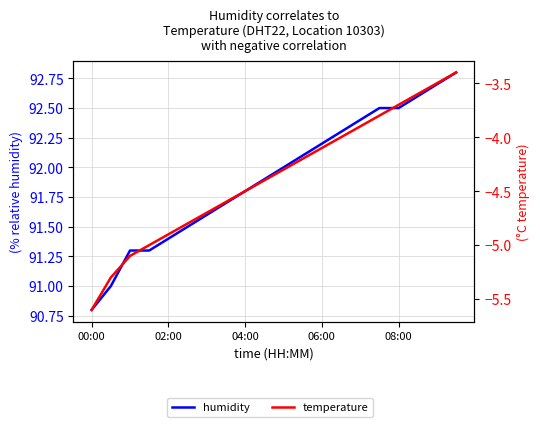

The humidity series shows 33.8 at 00:00. True or false?

False